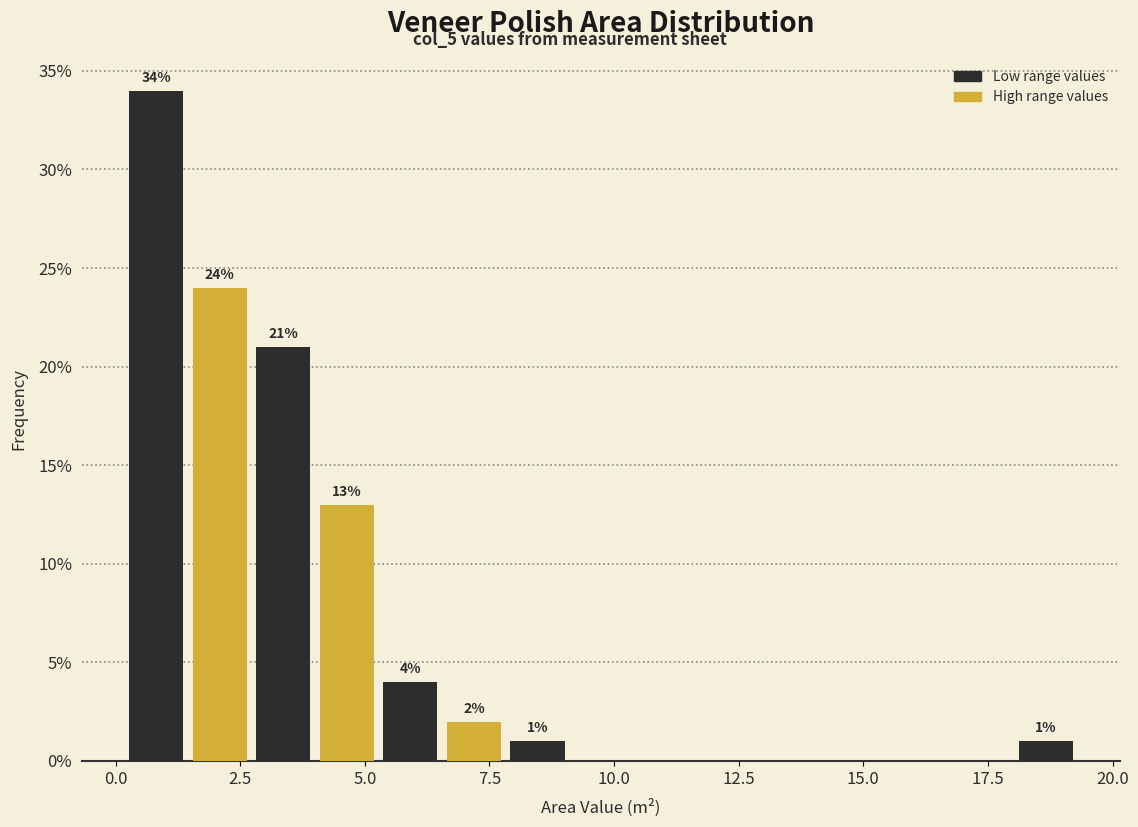

Around what value on the x-axis is the tallest bar? Give the approximate position of its centre, as read against the axis.

1.0